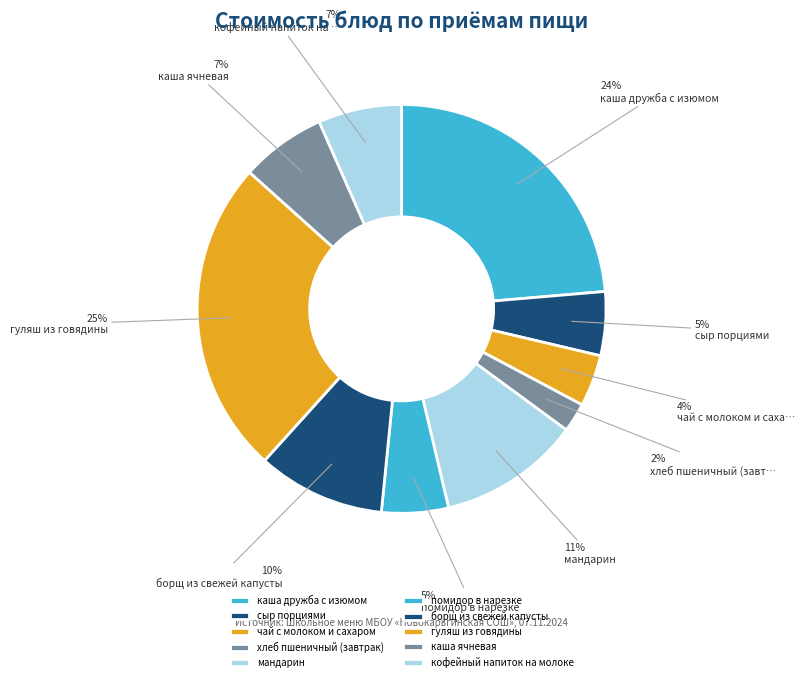

How many segments does this pie chart have?

10